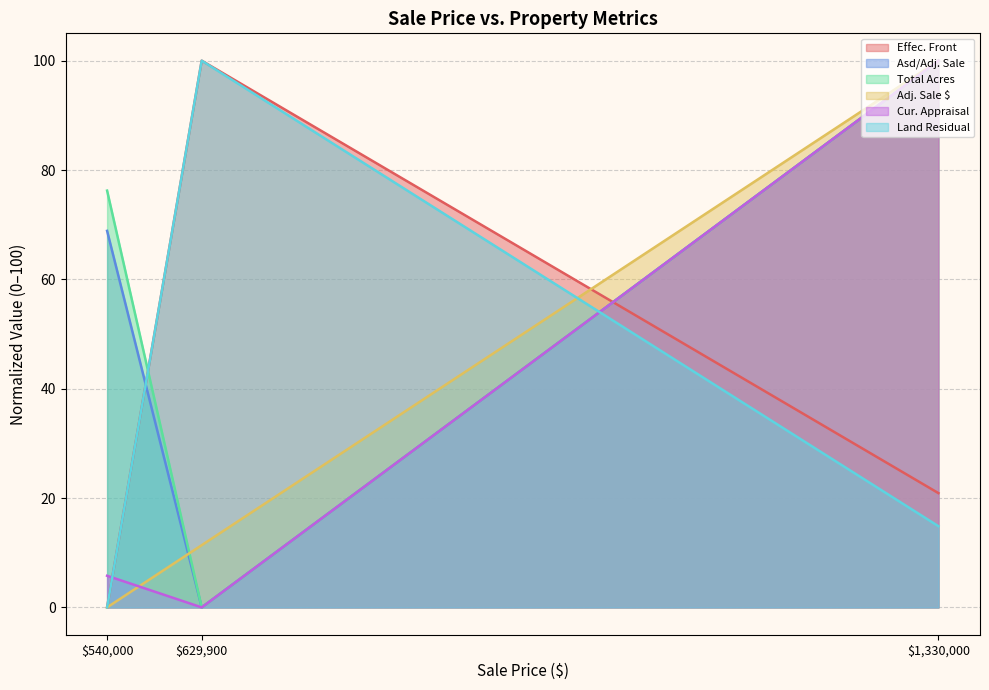

At which label does Adj. Sale $ reach its peak?

$1,330,000